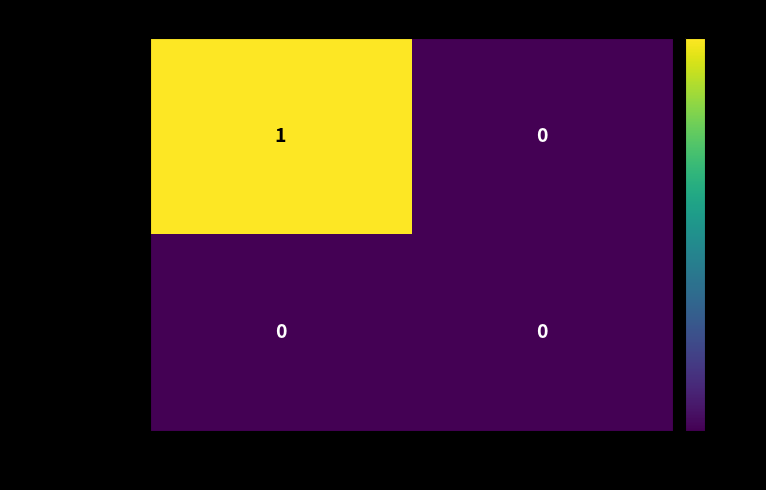

Rank the series at -1 from highest to lowest value.

a87b067c...8844a, 7febb952...363b2d